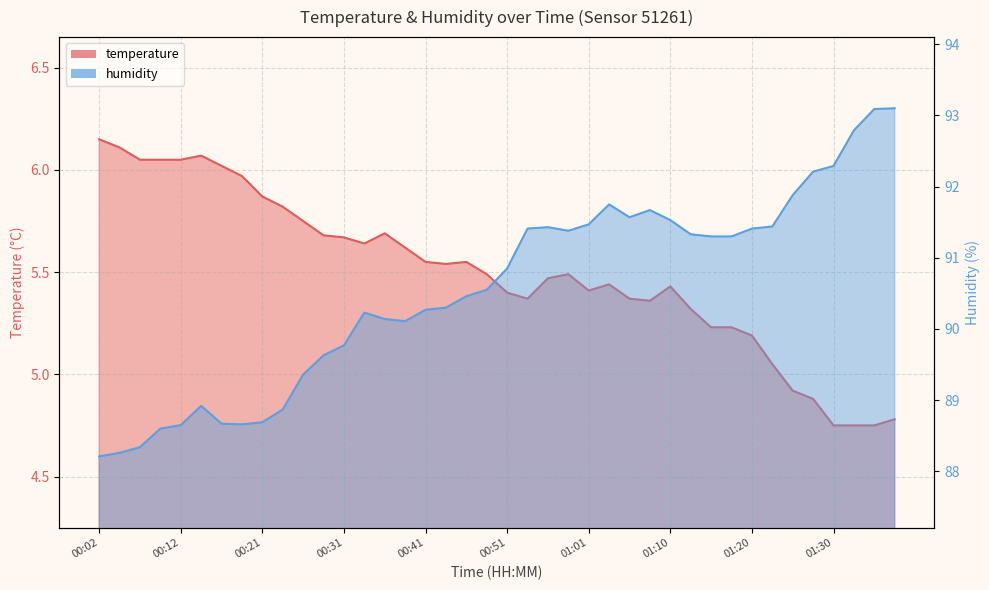

The value of temperature at 00:26 is 3.7. True or false?

False